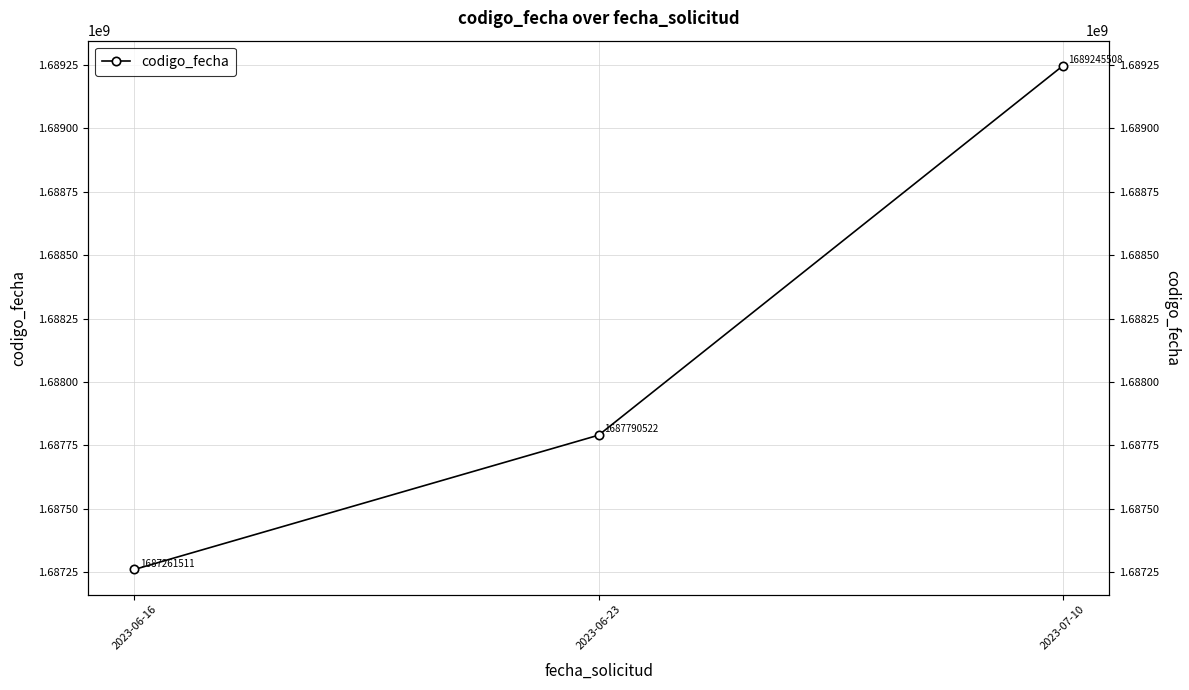

What is the difference between the values at 2023-06-23 and 2023-06-16?

529011